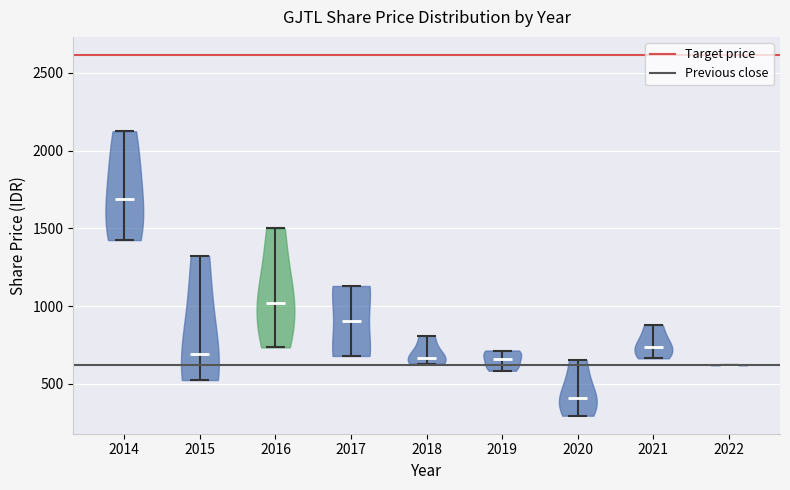

Reading left to right, read every violin against the y-axis: where its median line is, and the lowest and highest points it reaches. The values are not printed on the chart, so give them approximately, as read against the axis.

2014: median line 1700, lowest point 1450, highest point 2150
2015: median line 700, lowest point 550, highest point 1350
2016: median line 1000, lowest point 750, highest point 1500
2017: median line 900, lowest point 700, highest point 1150
2018: median line 650, lowest point 650, highest point 800
2019: median line 650, lowest point 600, highest point 700
2020: median line 400, lowest point 300, highest point 650
2021: median line 750, lowest point 650, highest point 900
2022: median line 600, lowest point 600, highest point 650